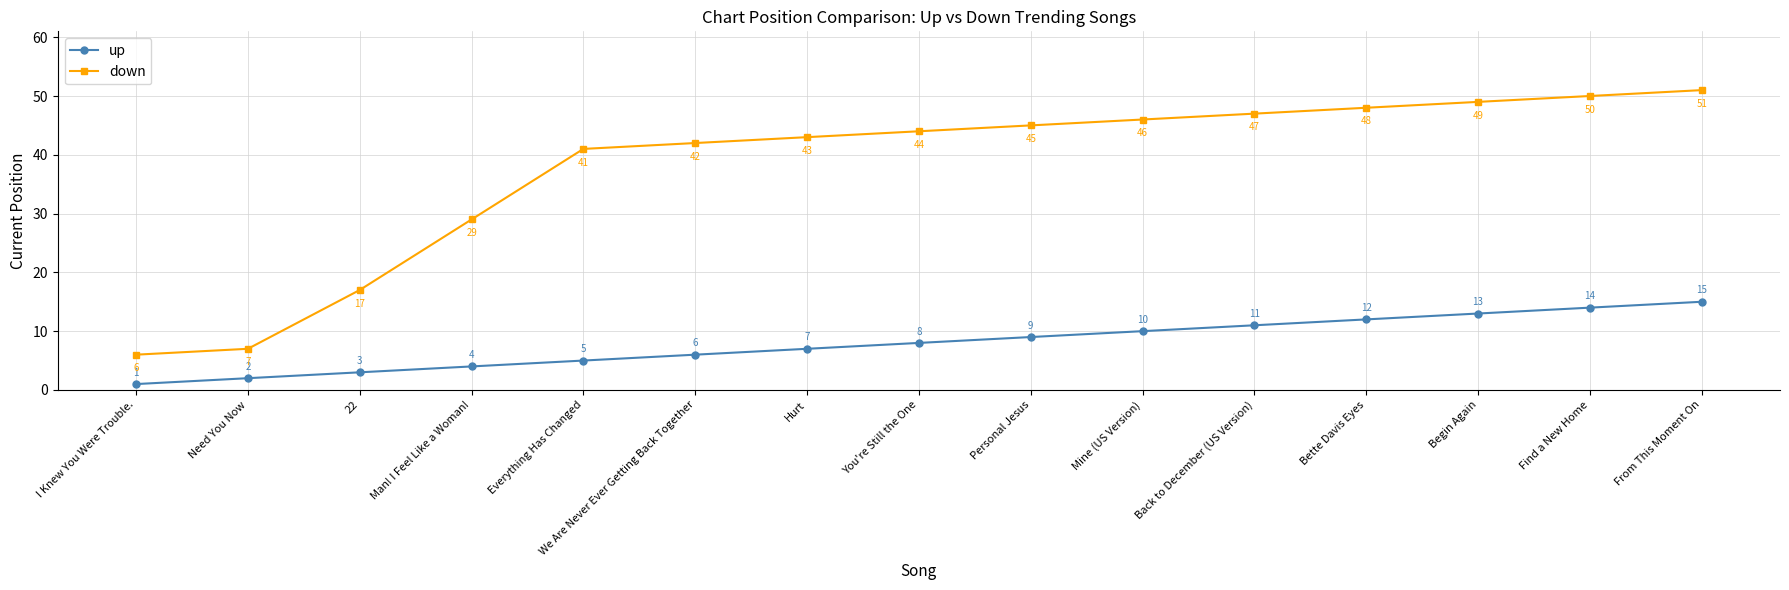

True or false: down has more than 0 points higher than both neighbors.

False